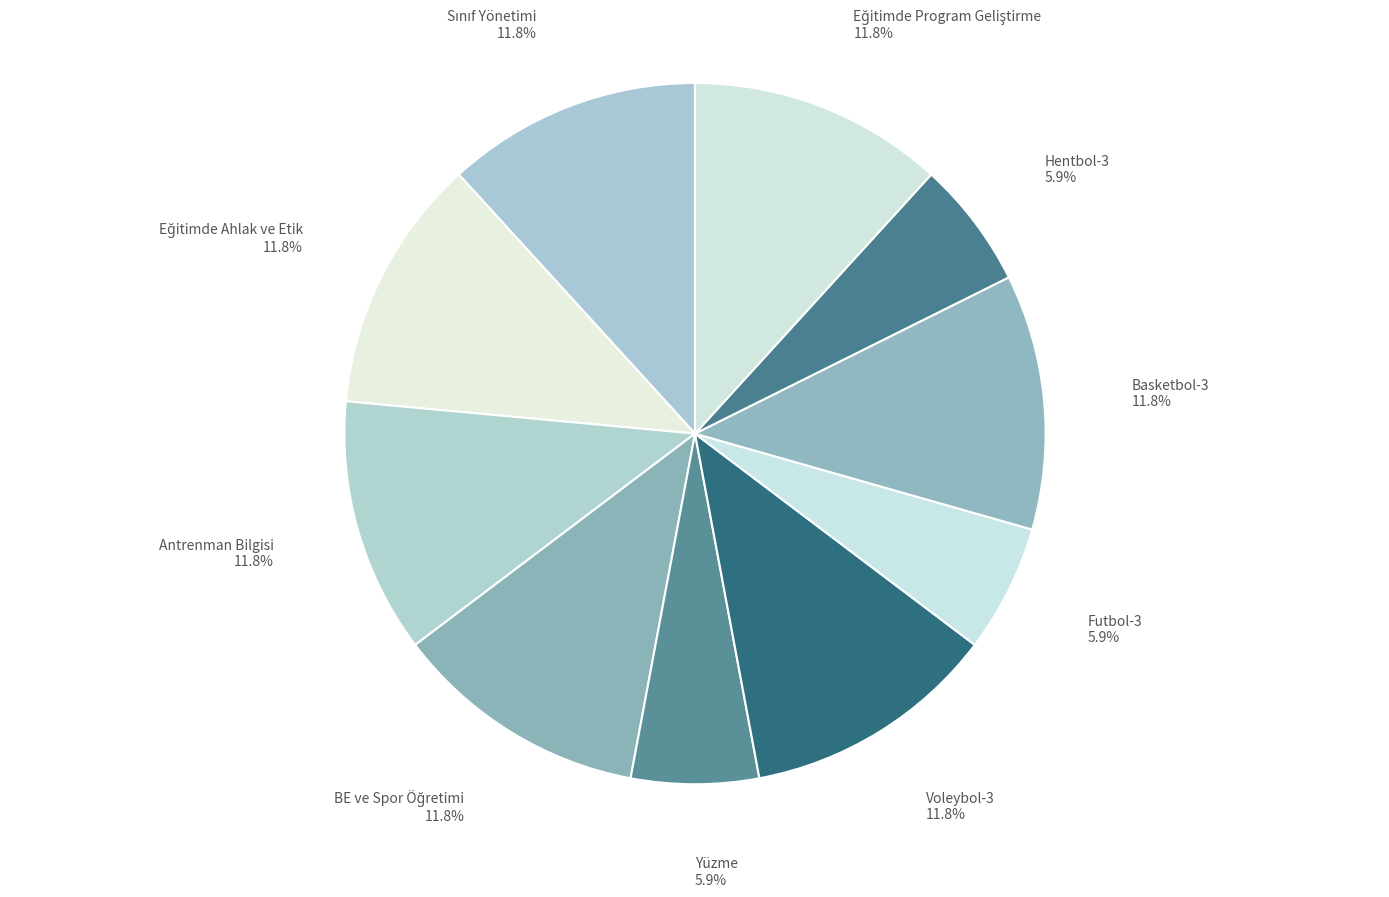

Approximately how many times larger is the value at Yüzme 5.9% compared to Basketbol-3 11.8%?

0.5